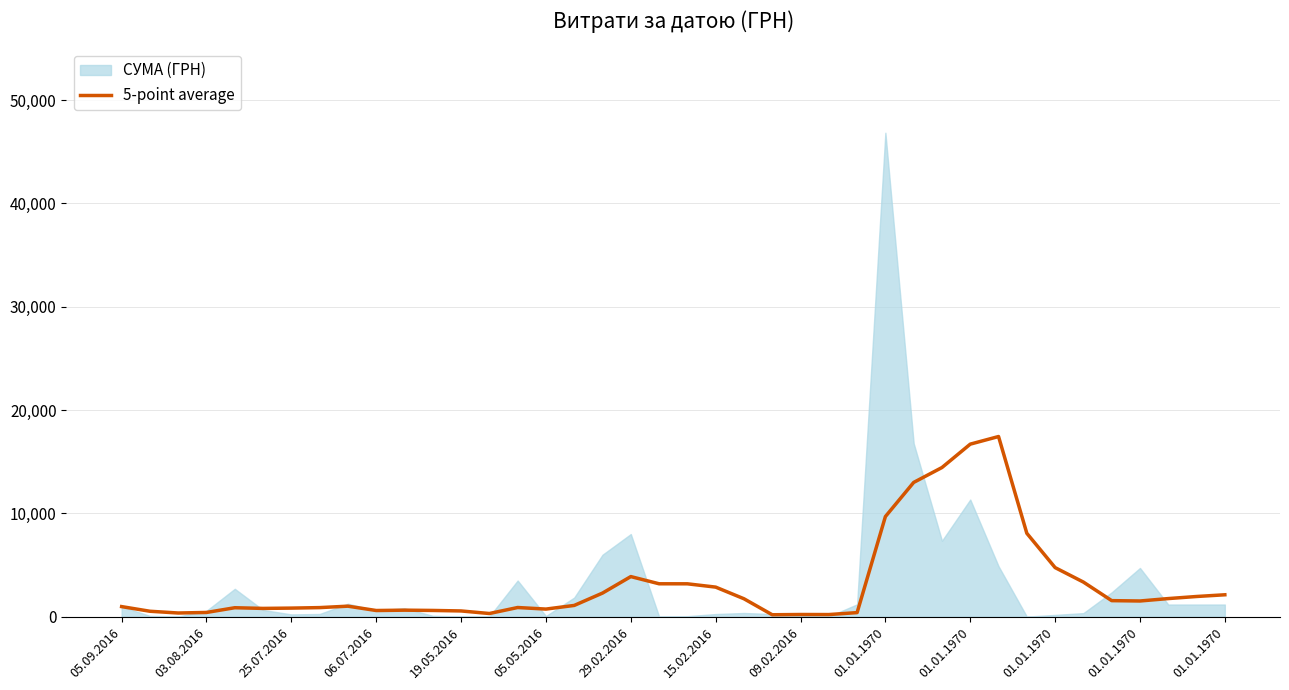

What is the change in value from 03.08.2016 to 25?

-319.9